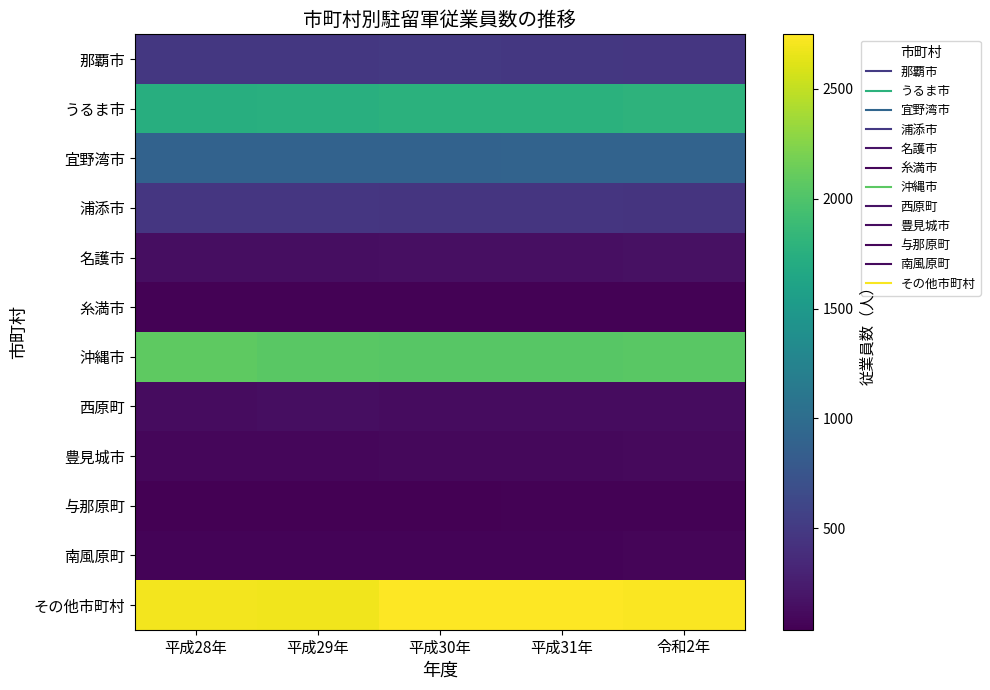

Reading left to right, list all the values displayed in this chart.

那覇市: 平成28年=475	平成29年=478	平成30年=483	平成31年=473	令和2年=469
うるま市: 平成28年=1733	平成29年=1743	平成30年=1773	平成31年=1774	令和2年=1785
宜野湾市: 平成28年=893	平成29年=885	平成30年=885	平成31年=900	令和2年=906
浦添市: 平成28年=466	平成29年=468	平成30年=458	平成31年=453	令和2年=450
名護市: 平成28年=141	平成29年=135	平成30年=146	平成31年=152	令和2年=159
糸満市: 平成28年=51	平成29年=53	平成30年=52	平成31年=55	令和2年=52
沖縄市: 平成28年=2075	平成29年=2055	平成30年=2042	平成31年=2042	令和2年=2054
西原町: 平成28年=131	平成29年=134	平成30年=132	平成31年=129	令和2年=124
豊見城市: 平成28年=84	平成29年=86	平成30年=91	平成31年=100	令和2年=103
与那原町: 平成28年=40	平成29年=38	平成30年=46	平成31年=49	令和2年=53
南風原町: 平成28年=65	平成29年=63	平成30年=63	平成31年=68	令和2年=70
その他市町村: 平成28年=2703	平成29年=2687	平成30年=2748	平成31年=2741	令和2年=2732